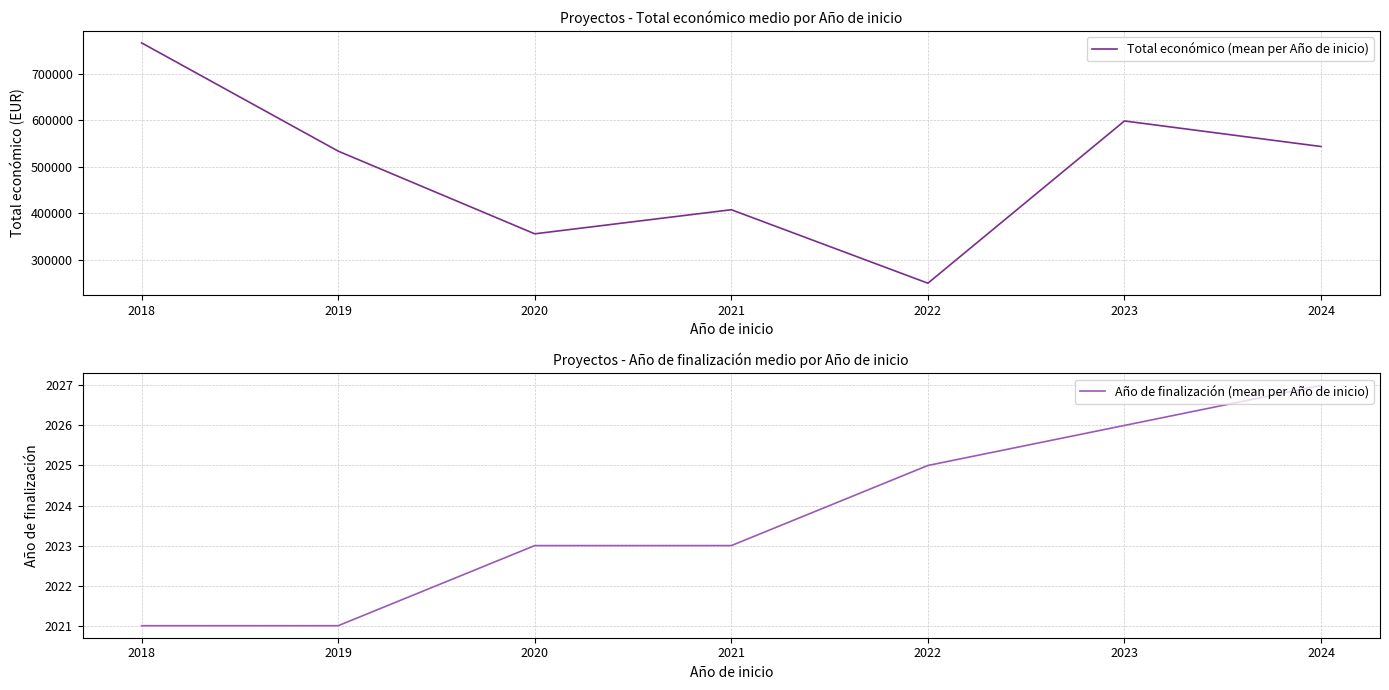

Which label corresponds to the largest value in the chart?

2018